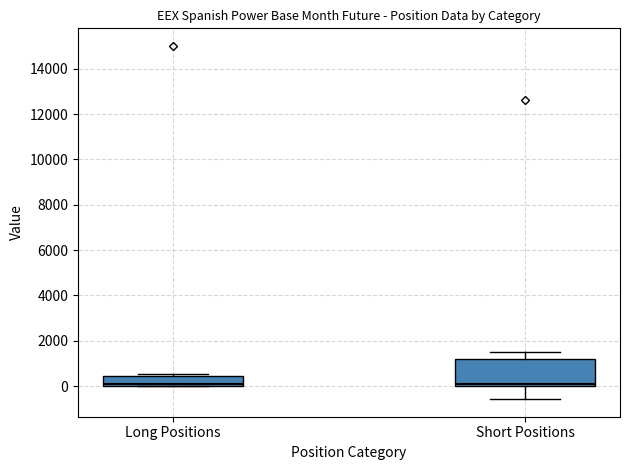

Comparing the boxes themselves (not the whiskers), which one is the tallest?

Short Positions